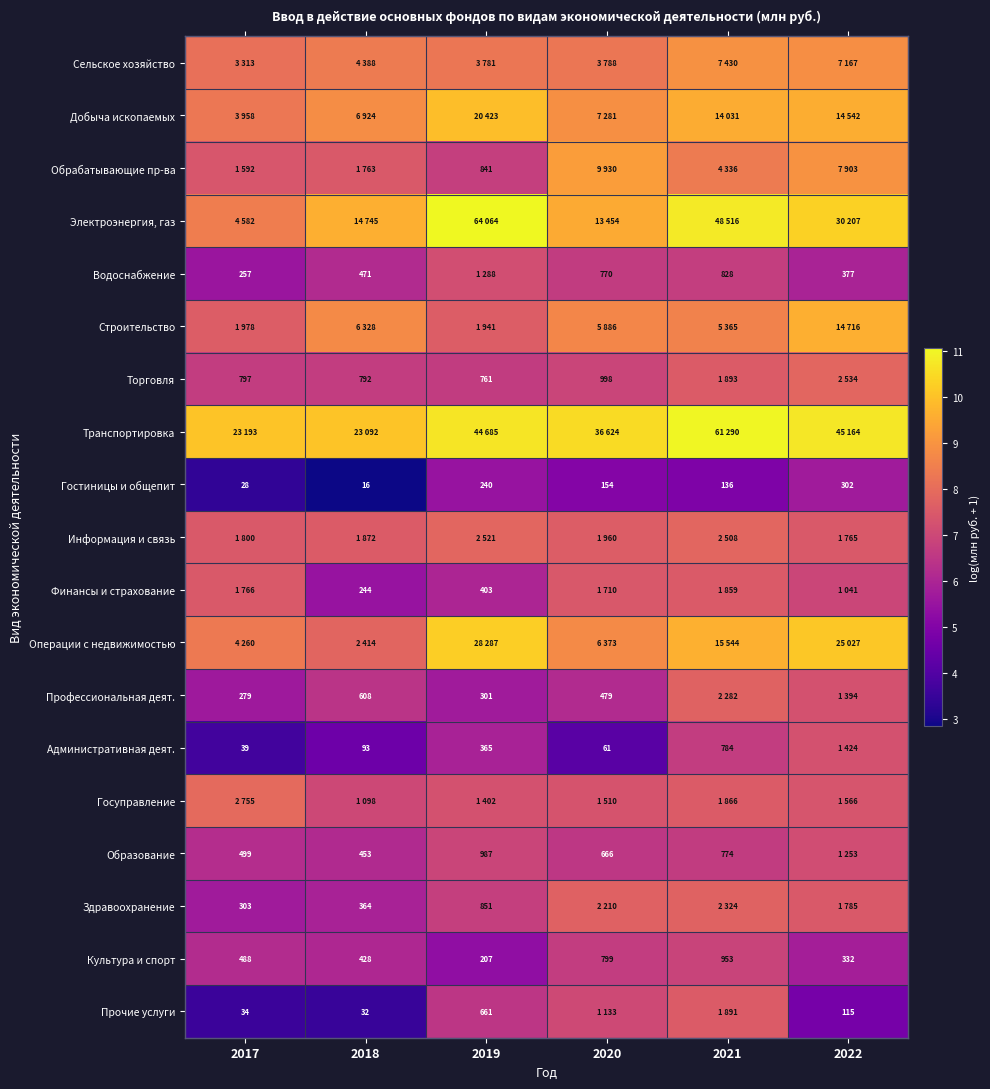

True or false: Госуправление has a value of 7.9 at 2017.

True